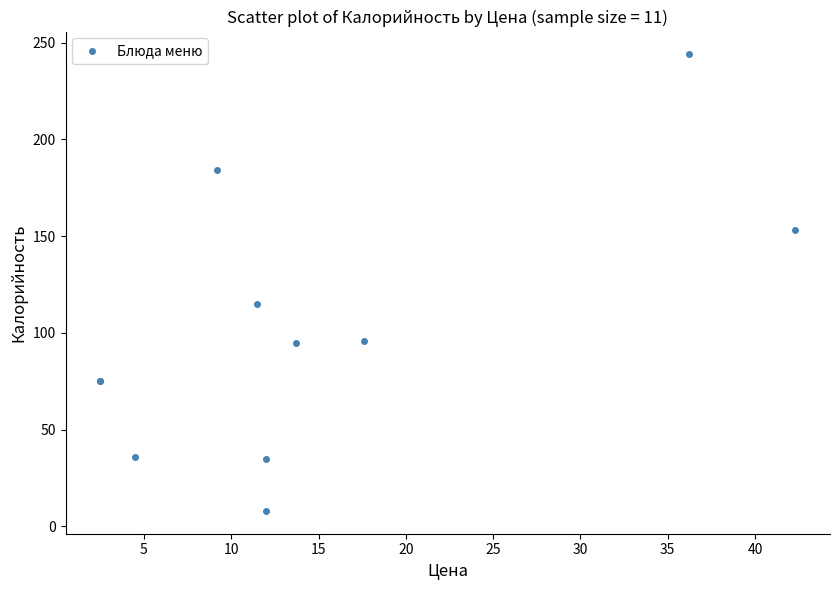

What Y value in the scatter plot is closest to 126?

115